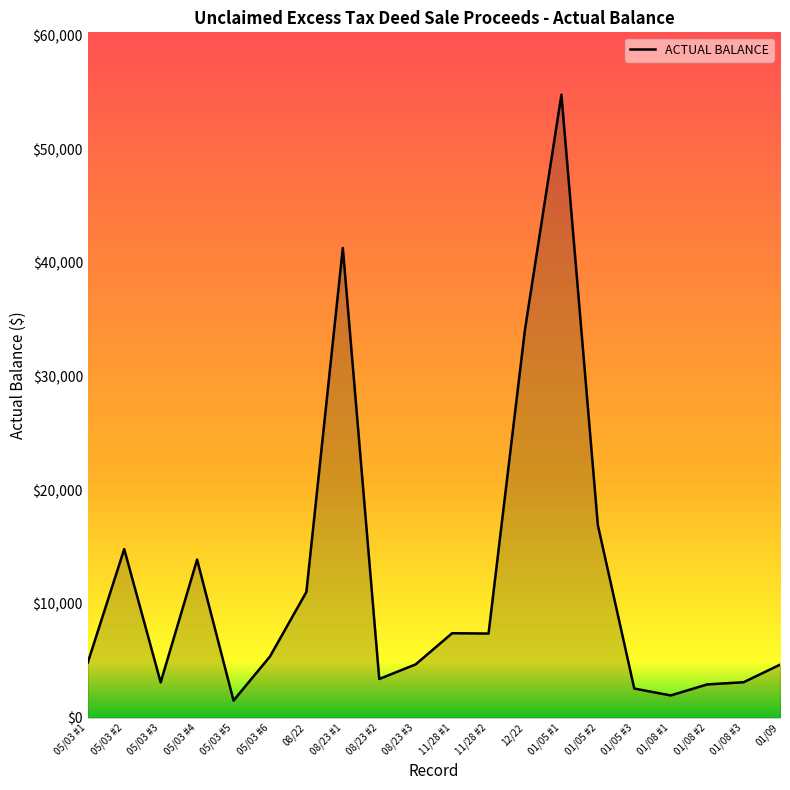

The chart shows a value of 16943.9 at 01/05 #2. True or false?

True